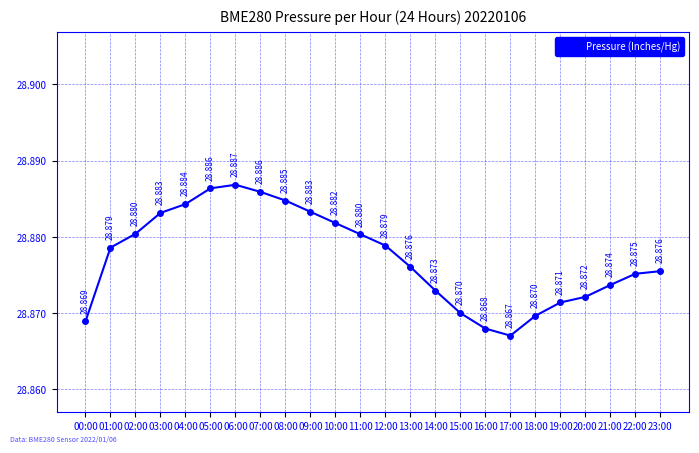

Count the values in the range 28 to 29.

24